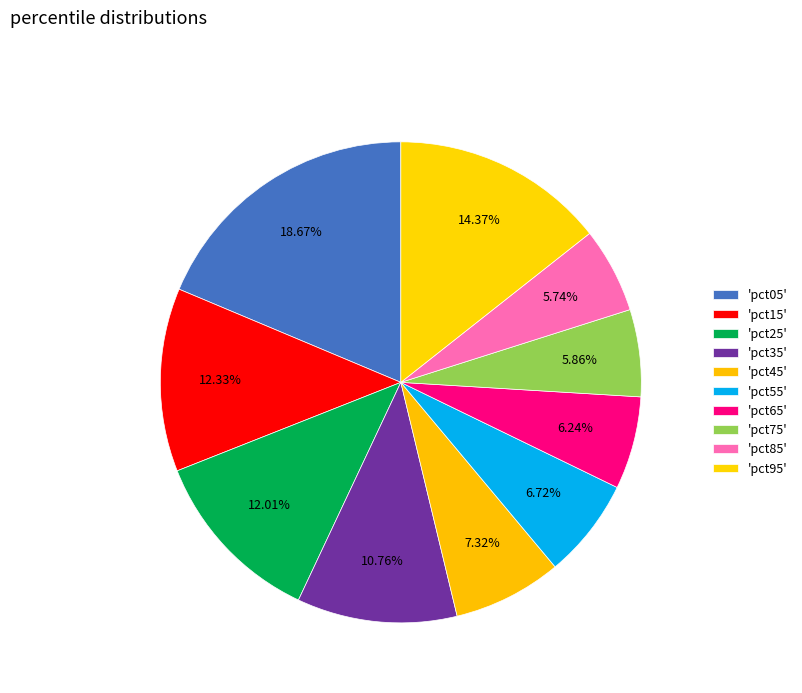

How many slices are in this pie chart?

10